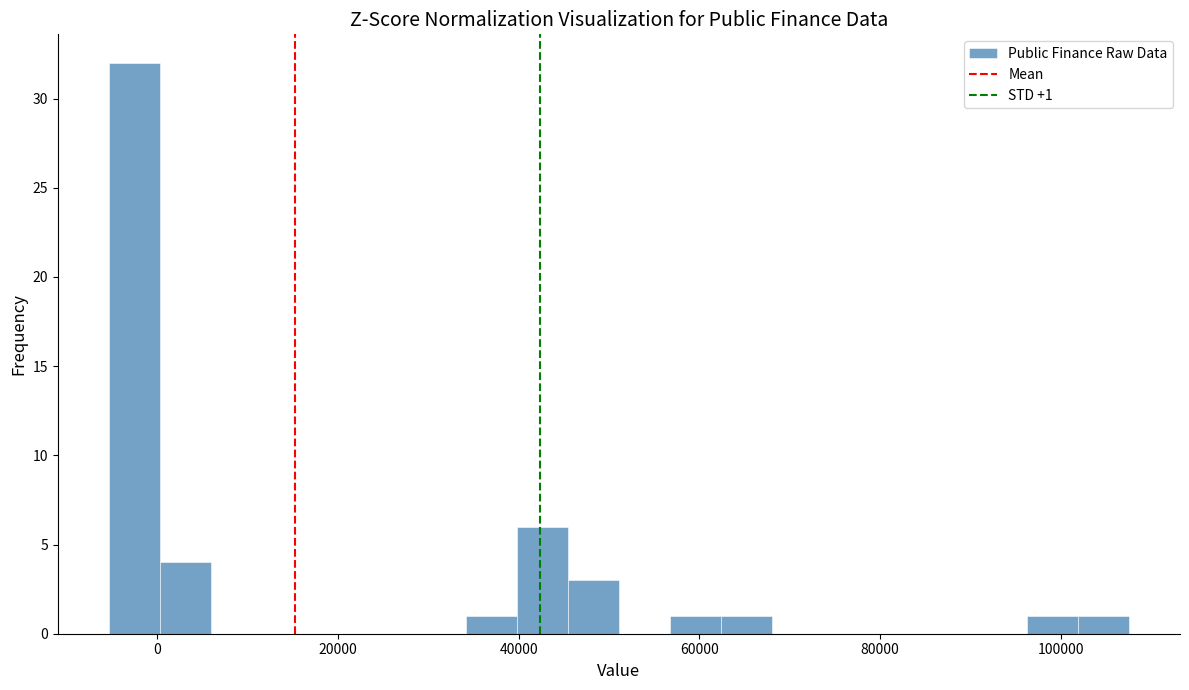

Read against the x-axis, roughly where is the centre of the tallest bar?

-2000